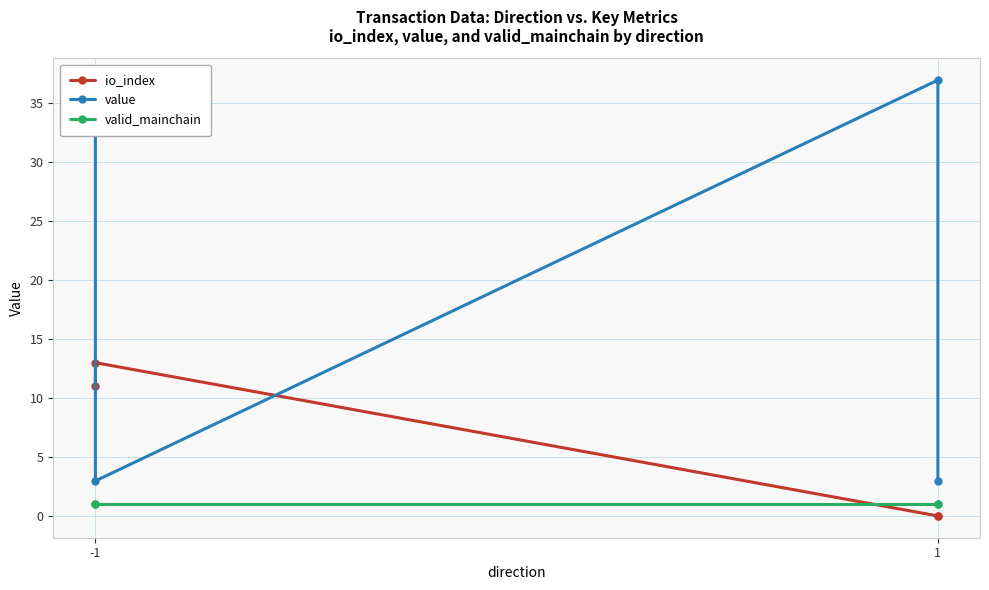

Which series has the widest spread of values?

value